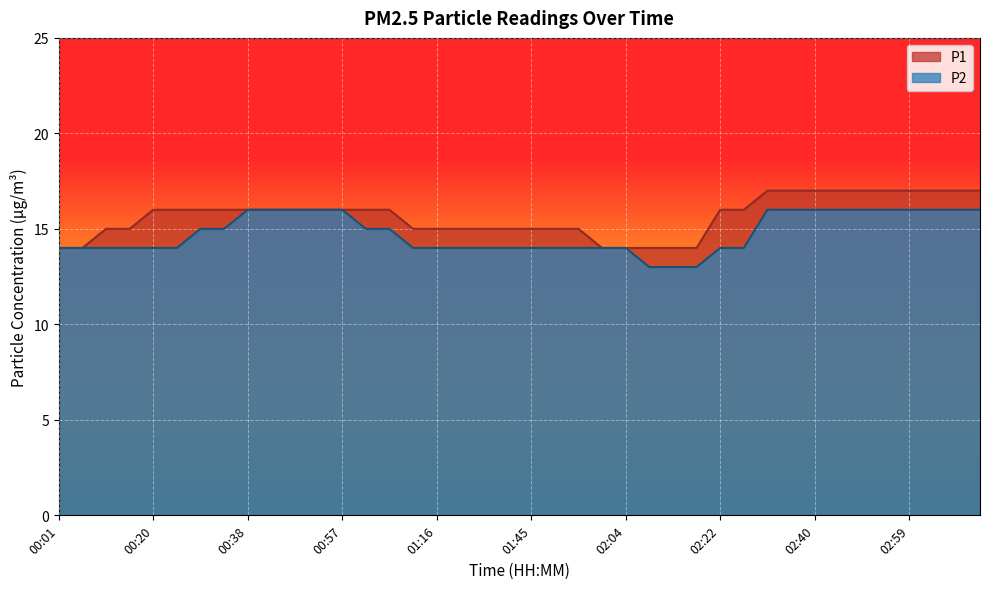

List the series in order of their overall mean, highest first.

P1, P2